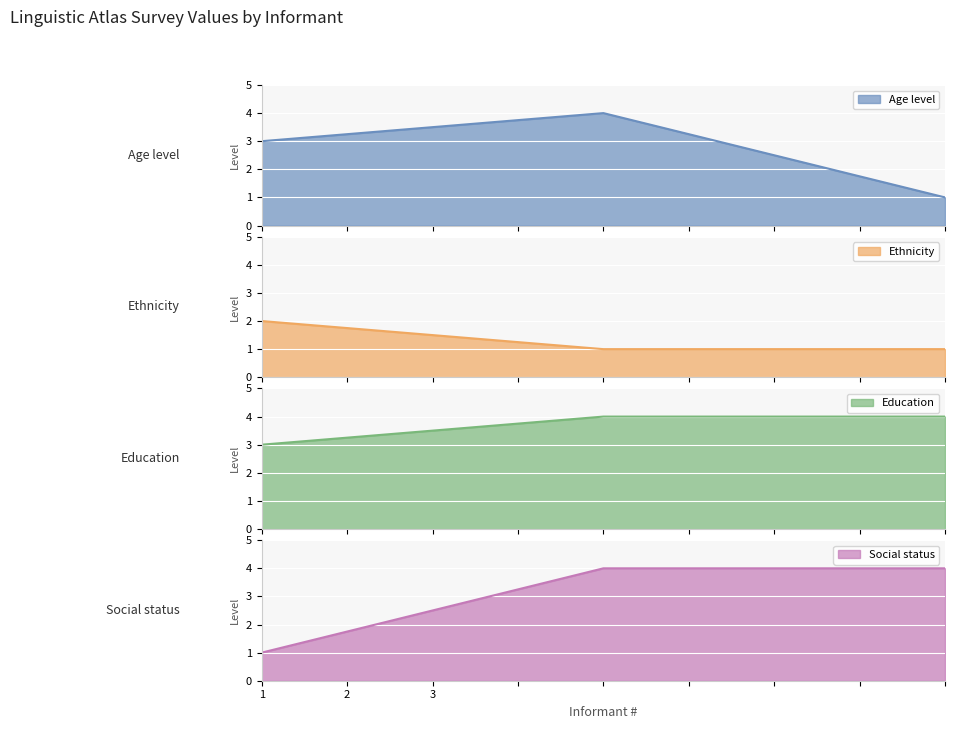

Reading left to right, list all the values displayed in this chart.

Age level: 3	4	1
Ethnicity: 2	1	1
Education: 3	4	4
Social status: 1	4	4